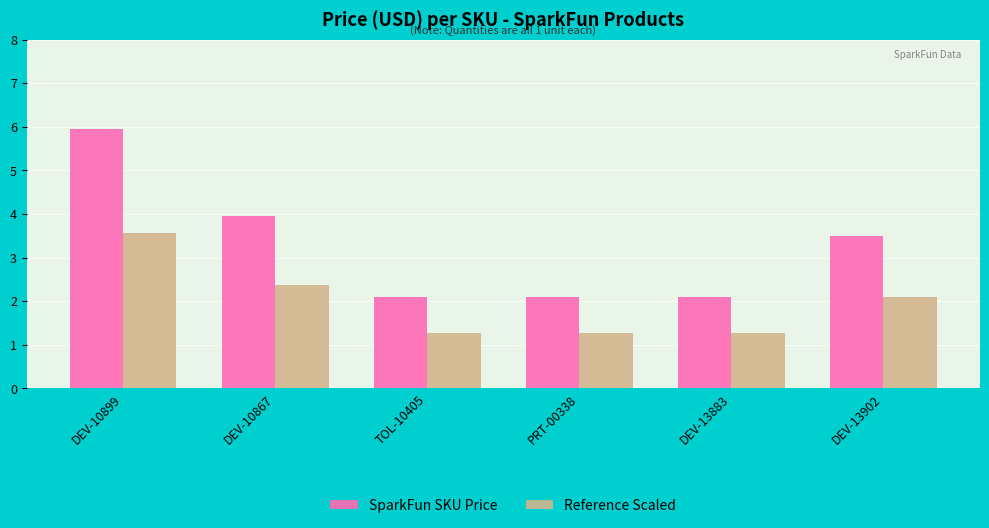

What is the label of the 1st bar from the left?

DEV-10899